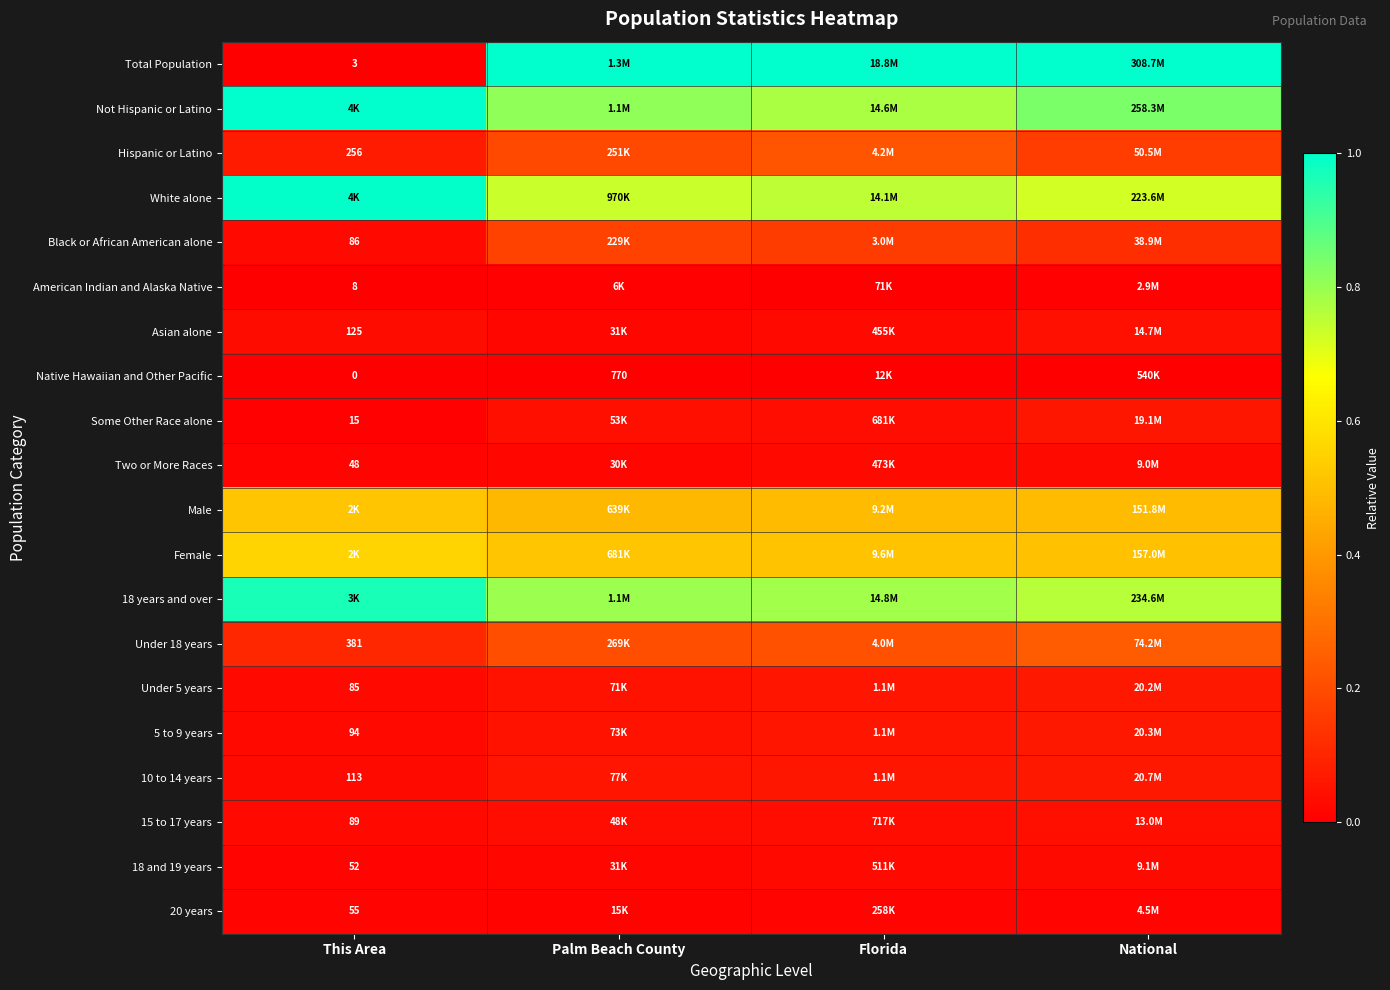

At which category does the chart reach its minimum across all series?

This Area